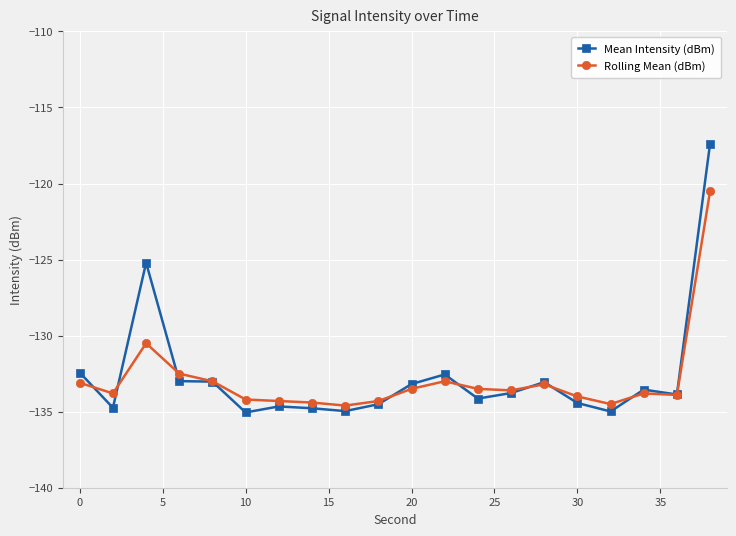

Rank the series by their maximum value, from lowest to highest.

Rolling Mean (dBm), Mean Intensity (dBm)